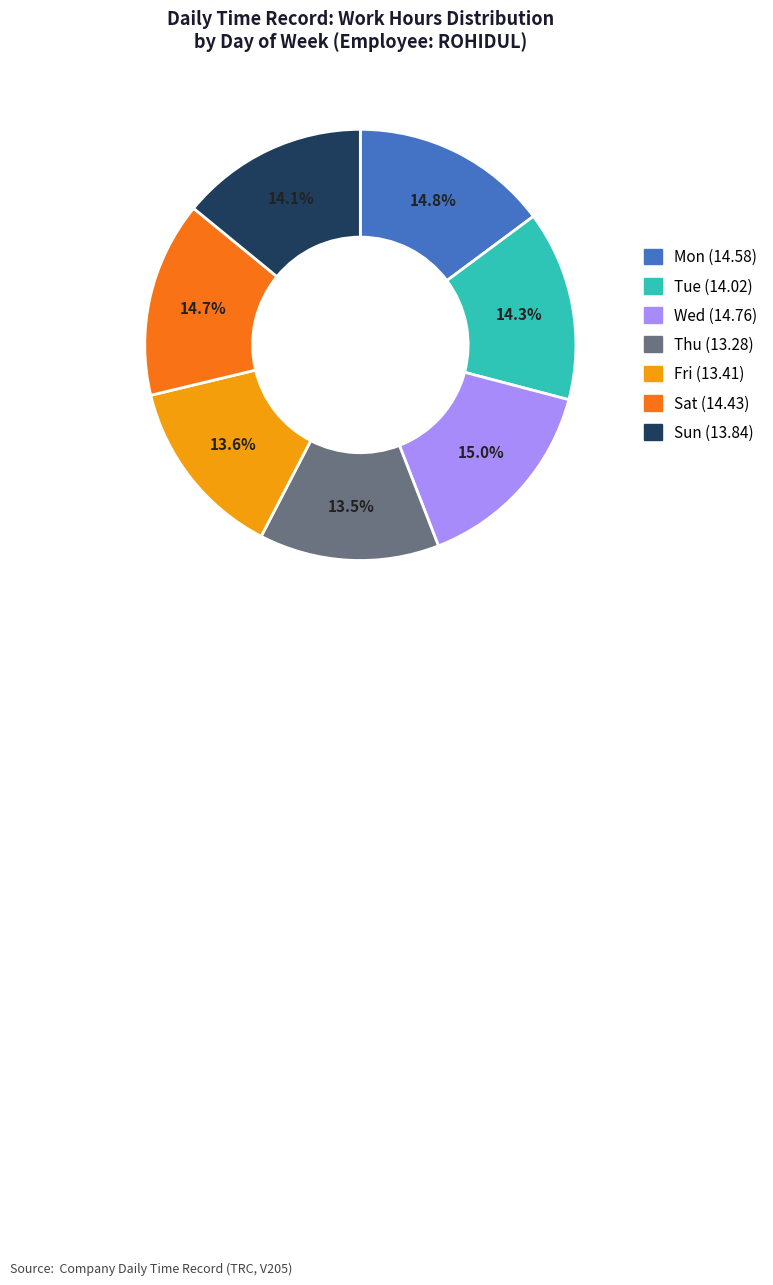

Is there any slice that represents more than half of the pie?

No